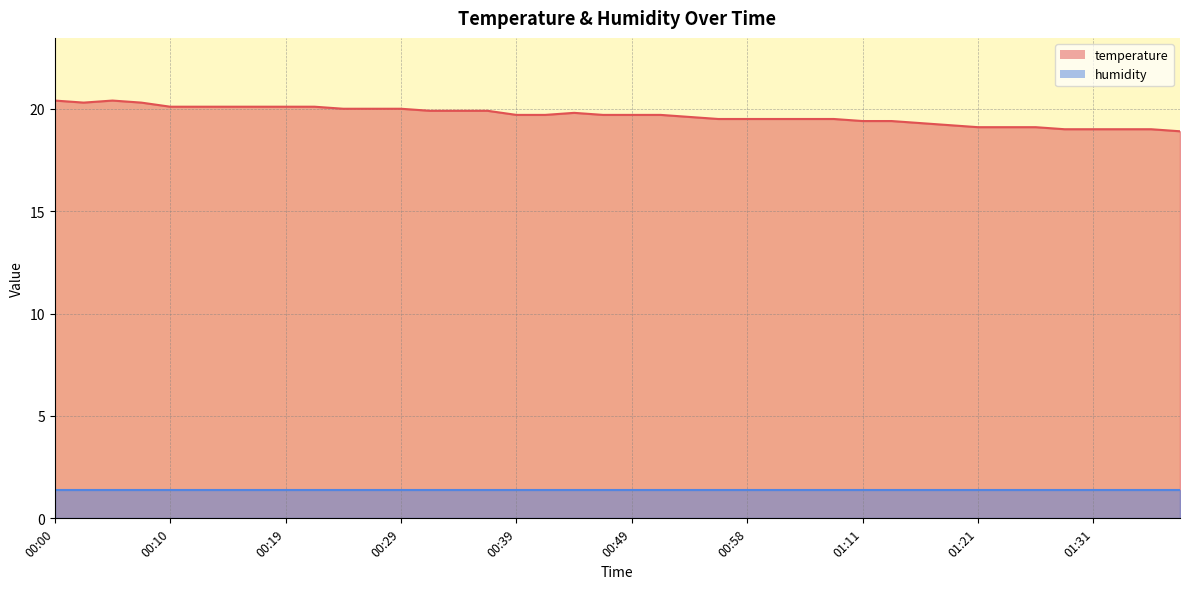

The value at 00:44 is 12.9. True or false?

False